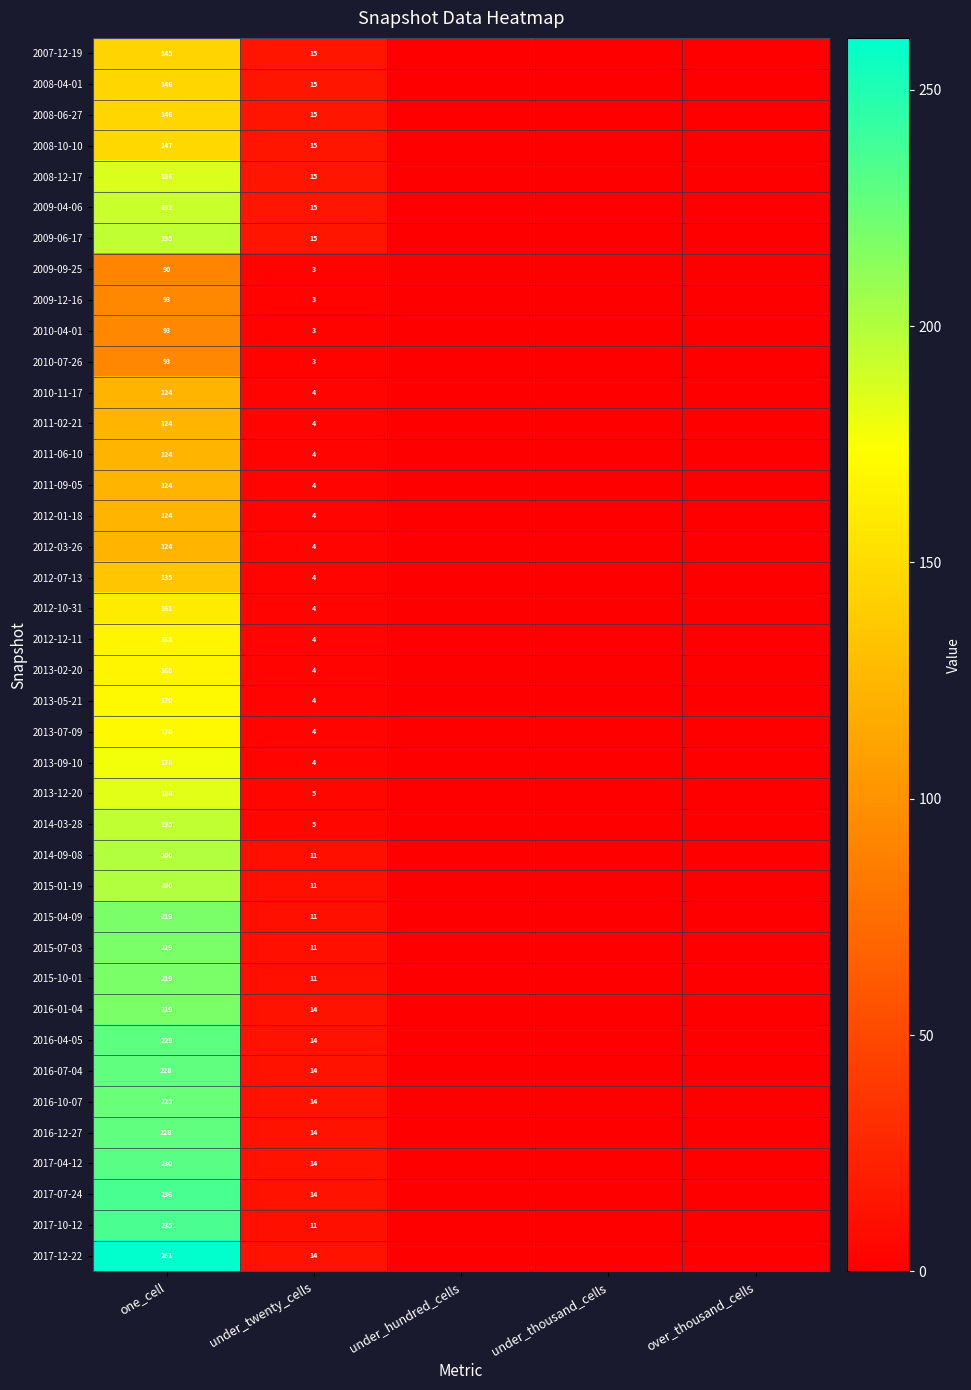

What is the greatest value displayed?

261